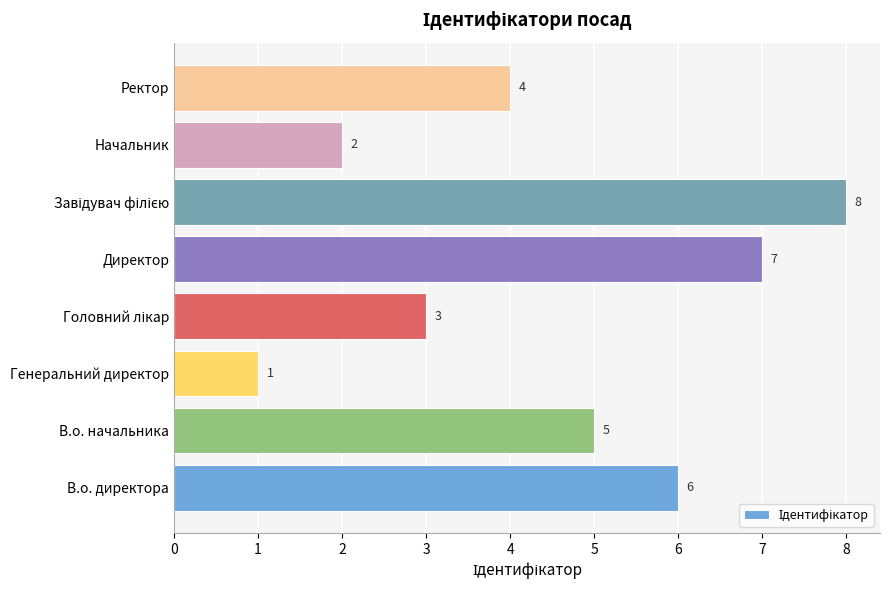

Reading top to bottom, extract all data points from this chart.

4	2	8	7	3	1	5	6